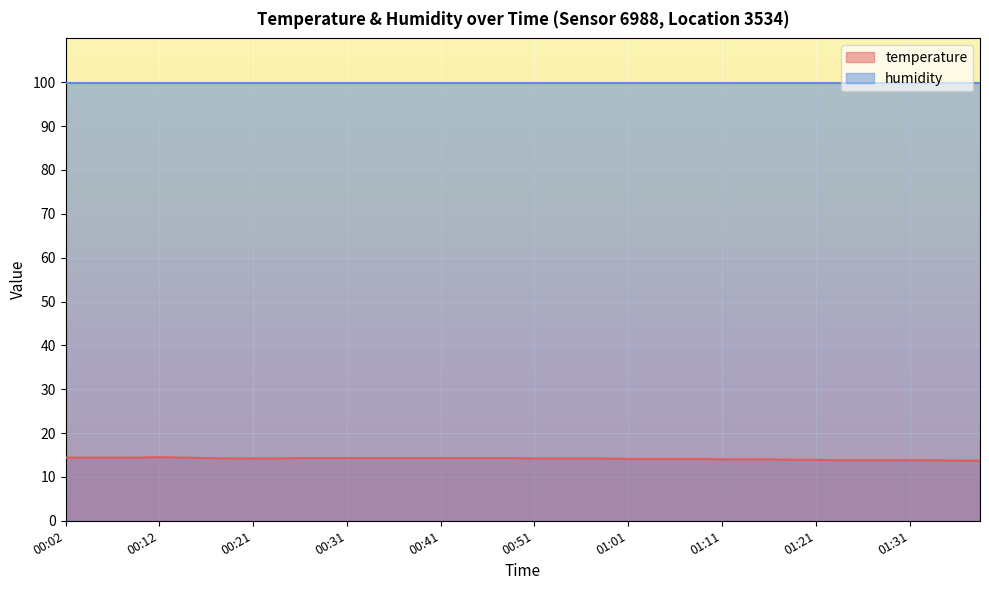

Rank the categories by value from highest to lowest.

00:12, 00:02, 00:04, 00:07, 00:09, 00:14, 00:16, 00:26, 00:29, 00:31, 00:34, 00:36, 00:38, 00:41, 00:43, 00:46, 00:48, 00:19, 00:21, 00:24, 00:51, 00:53, 00:56, 00:58, 01:01, 01:03, 01:06, 01:08, 01:11, 01:13, 01:16, 01:18, 01:21, 01:23, 01:26, 01:28, 01:31, 01:34, 01:36, 01:39